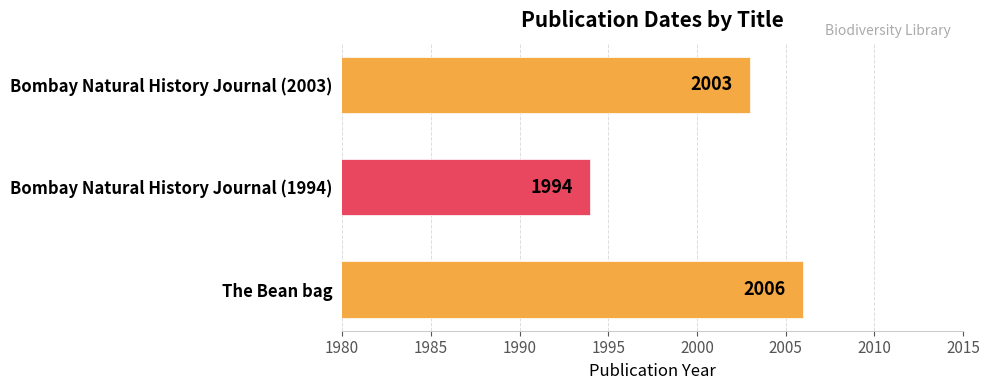

What is the sum of all values?

6003